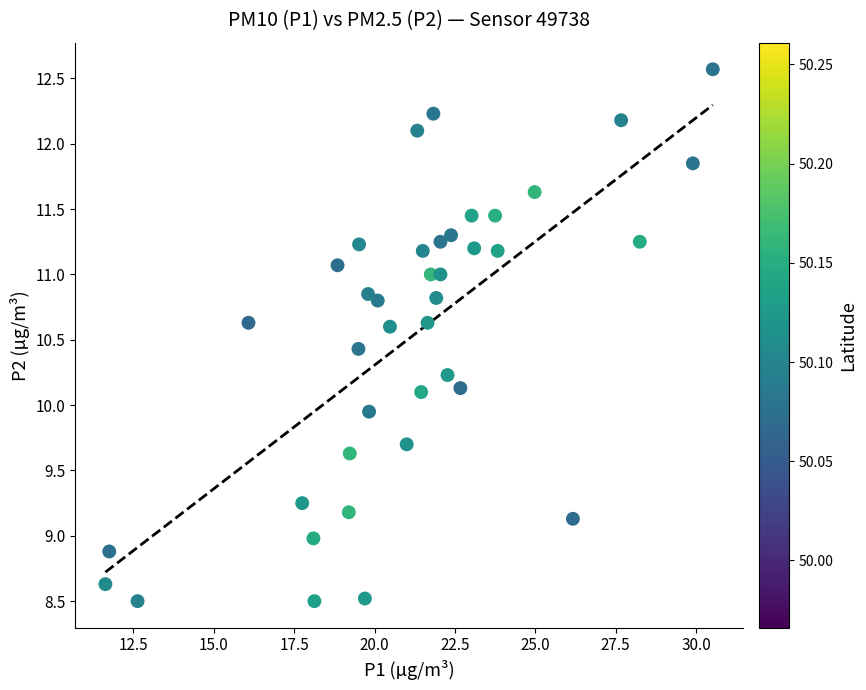

What is the range of Y values (max minus min)?

4.1